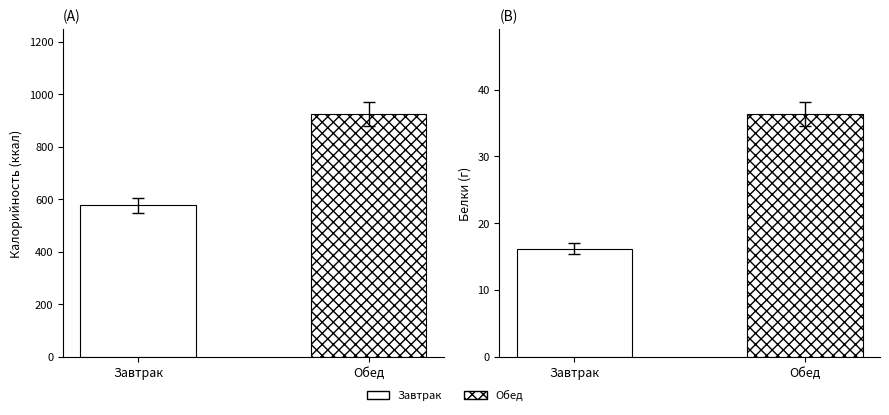

Is the value of Белки at Обед greater than the value of Калорийность at Завтрак?

No